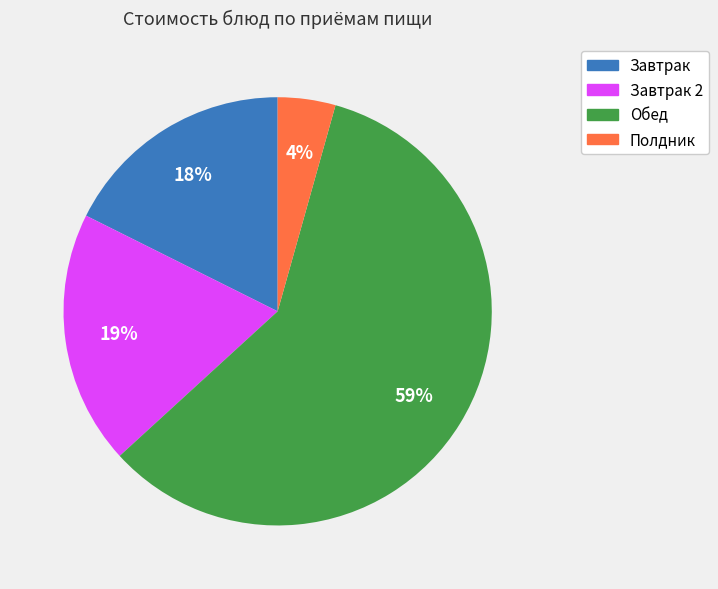

Is it true that Завтрак 2 is 19% of the pie?

True